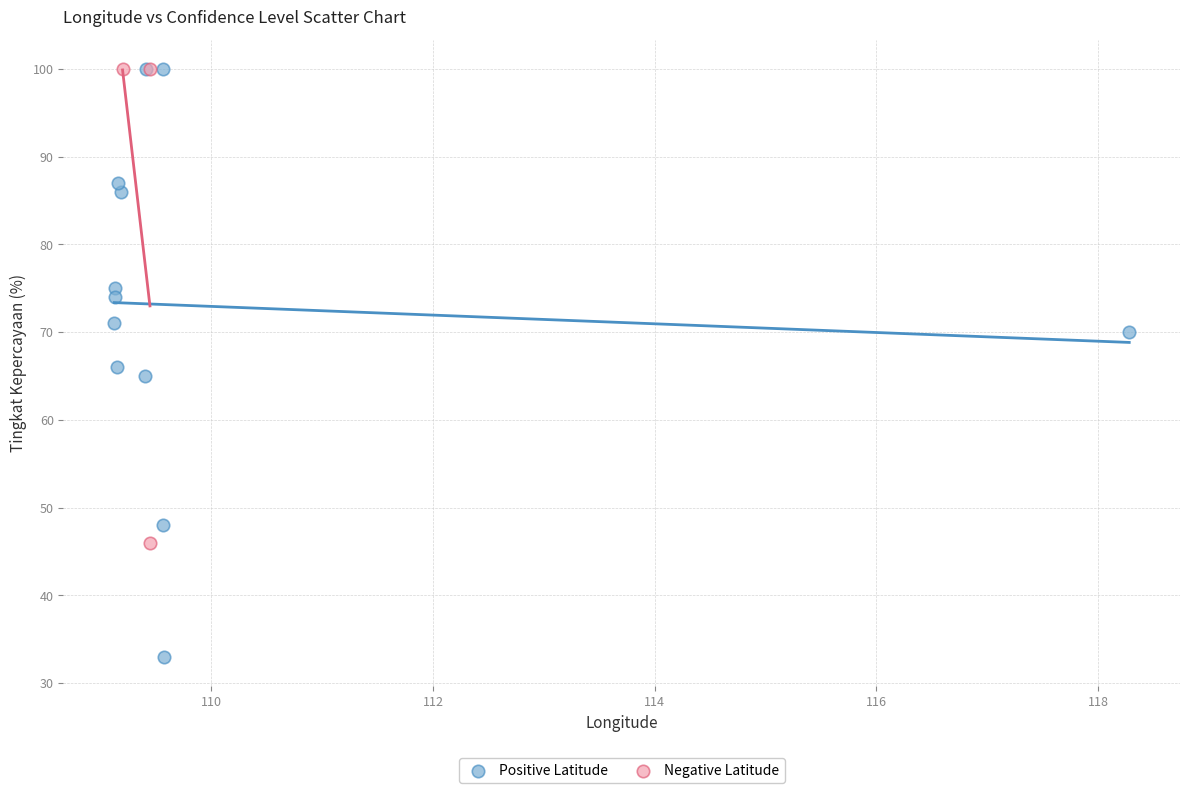

Which series reaches the minimum Y coordinate?

Positive Latitude